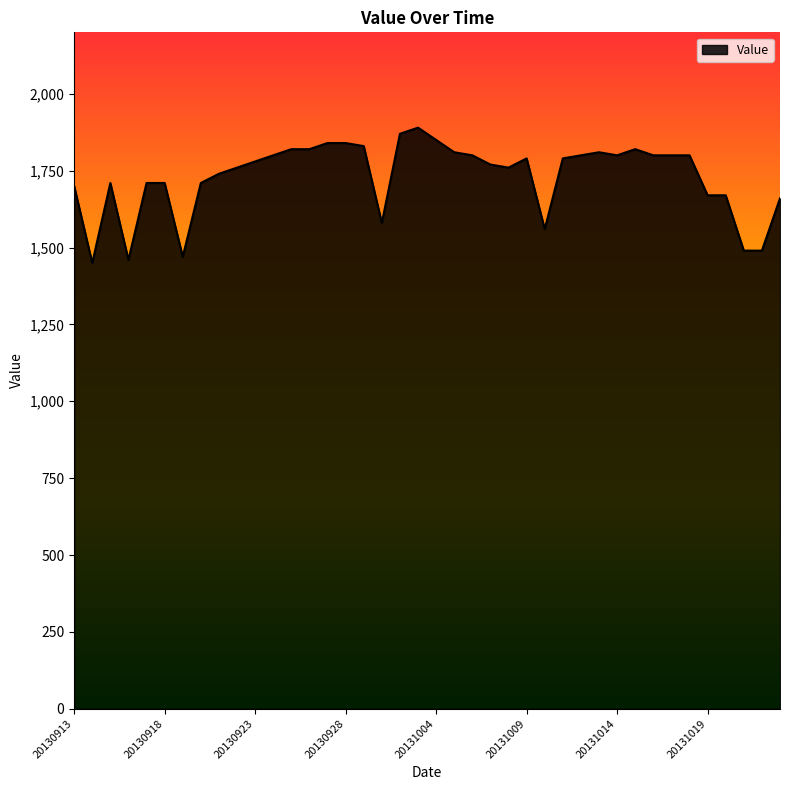

What is the maximum value shown in the chart?

1890